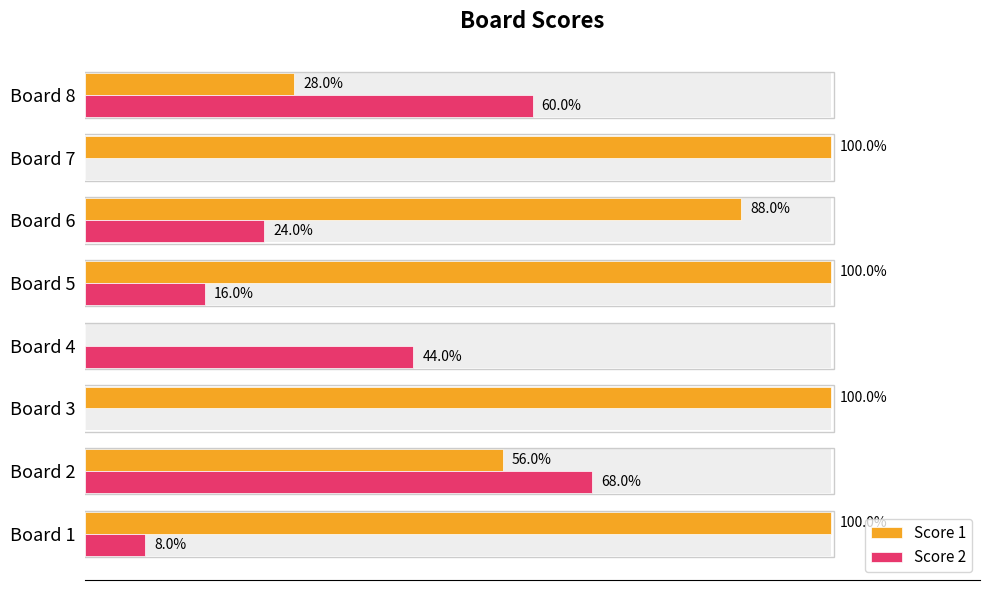

The Score 2 series shows 10 at Board 7. True or false?

False